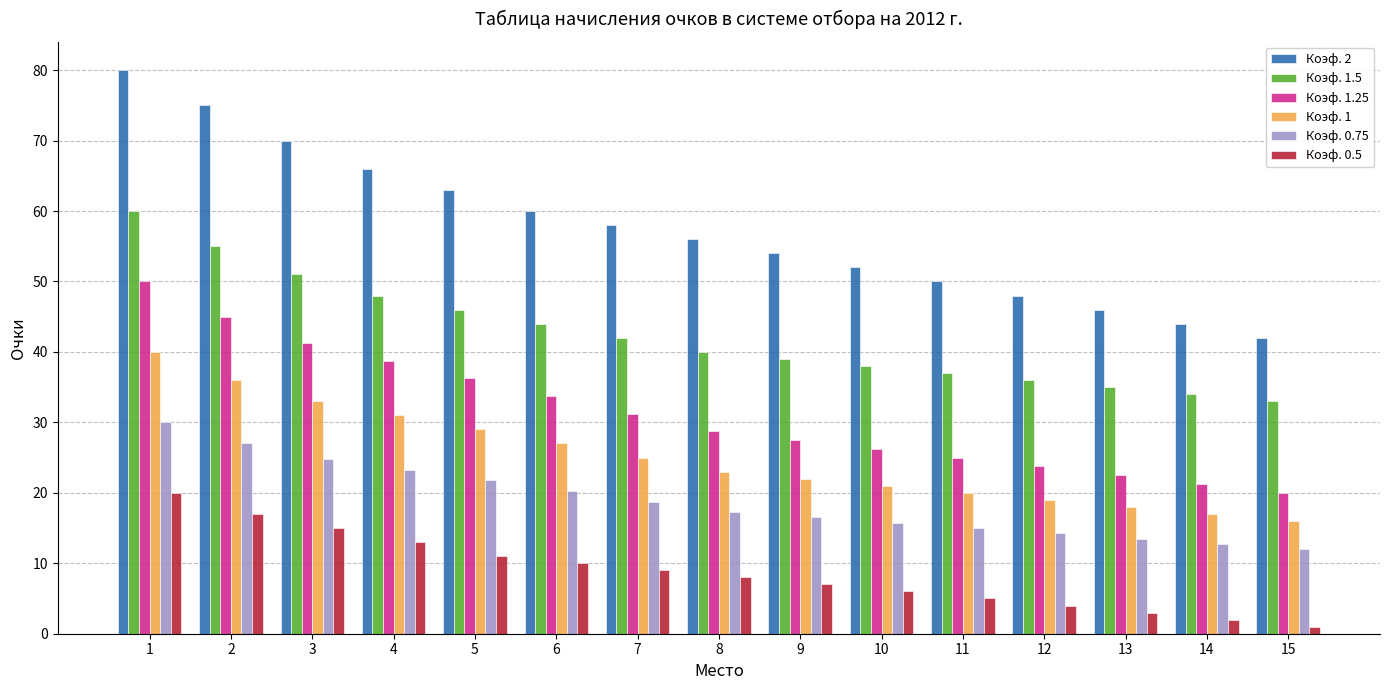

Does the chart contain any negative values?

No